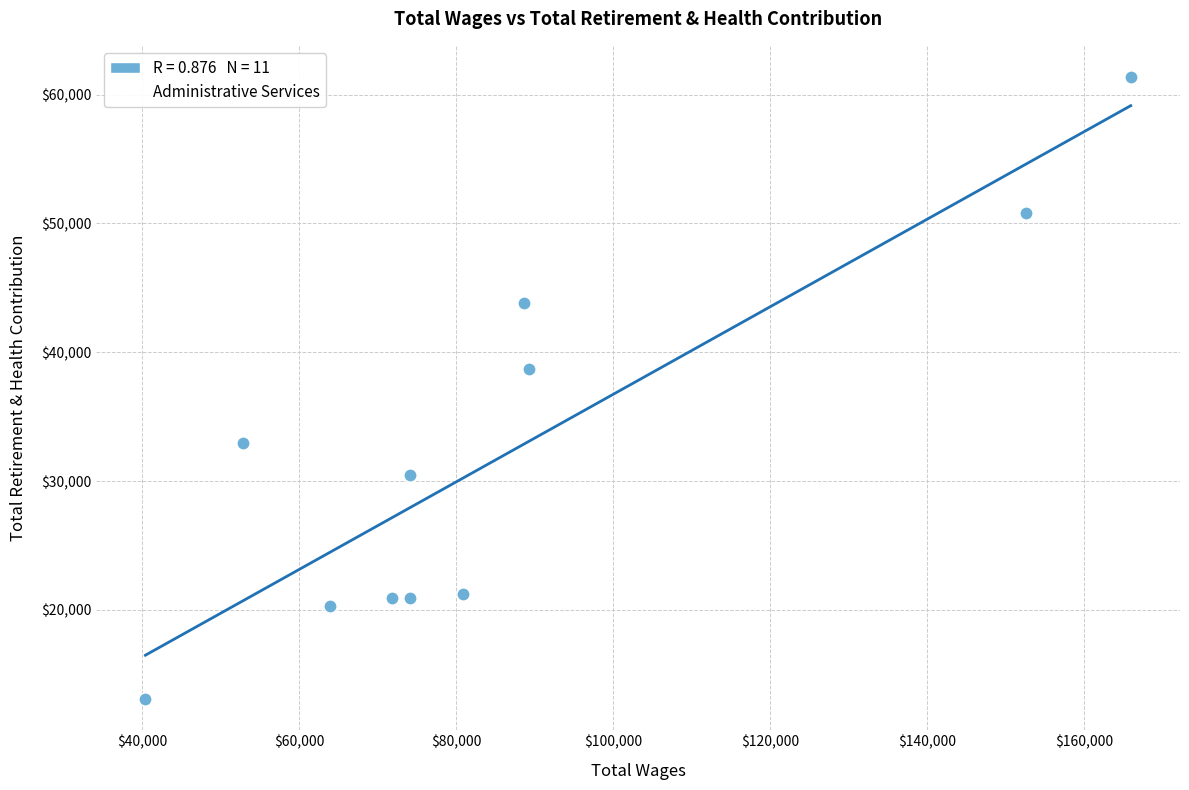

What Y value in the scatter plot is closest to 37244?

38671